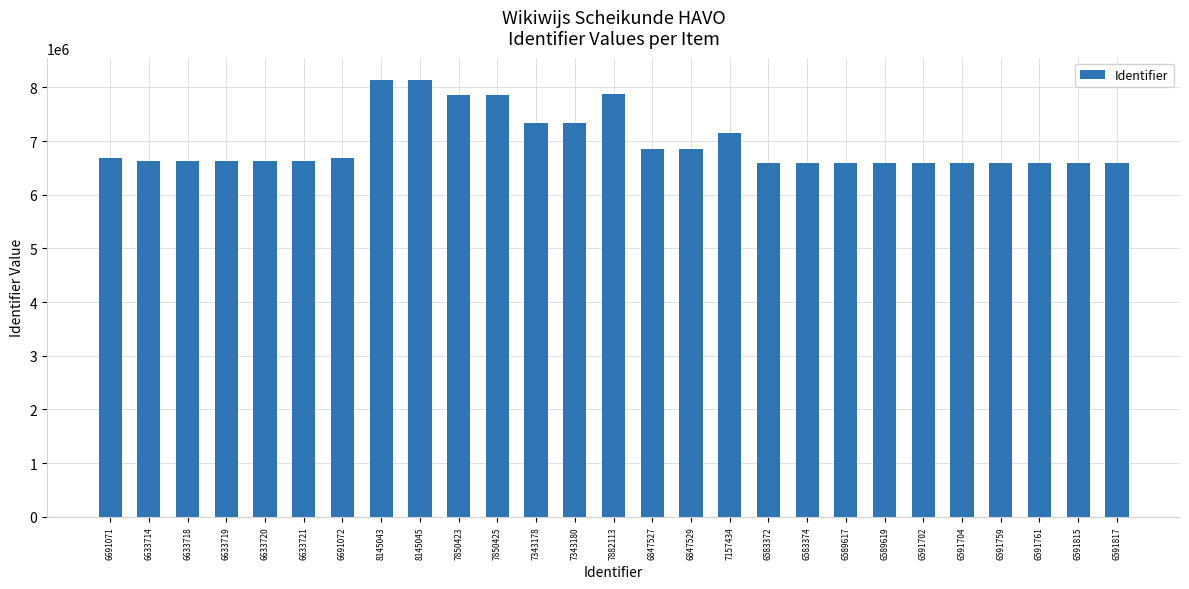

What is the difference between the second highest and minimum values?

1561671